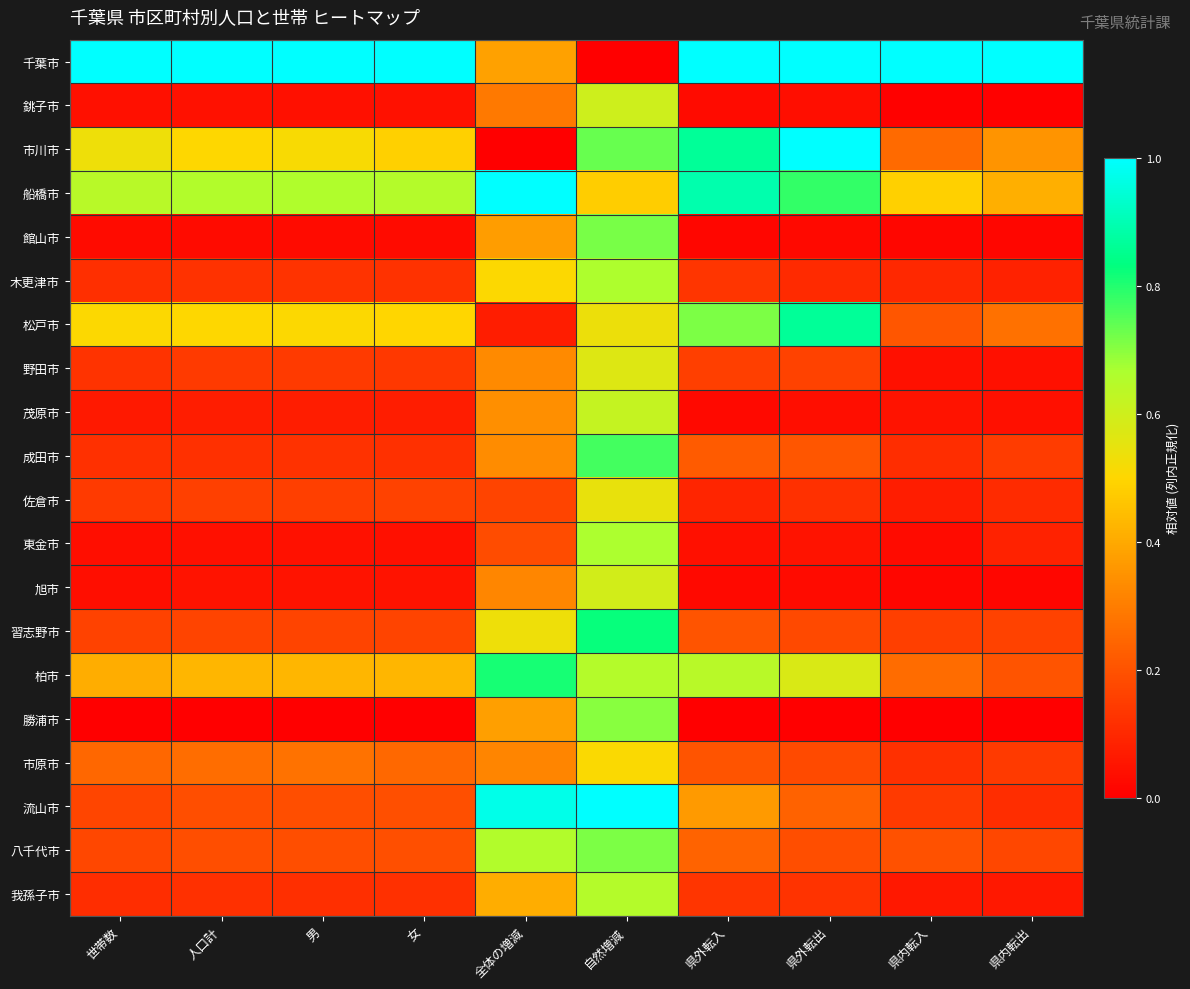

Which series has the largest total across all categories?

千葉市